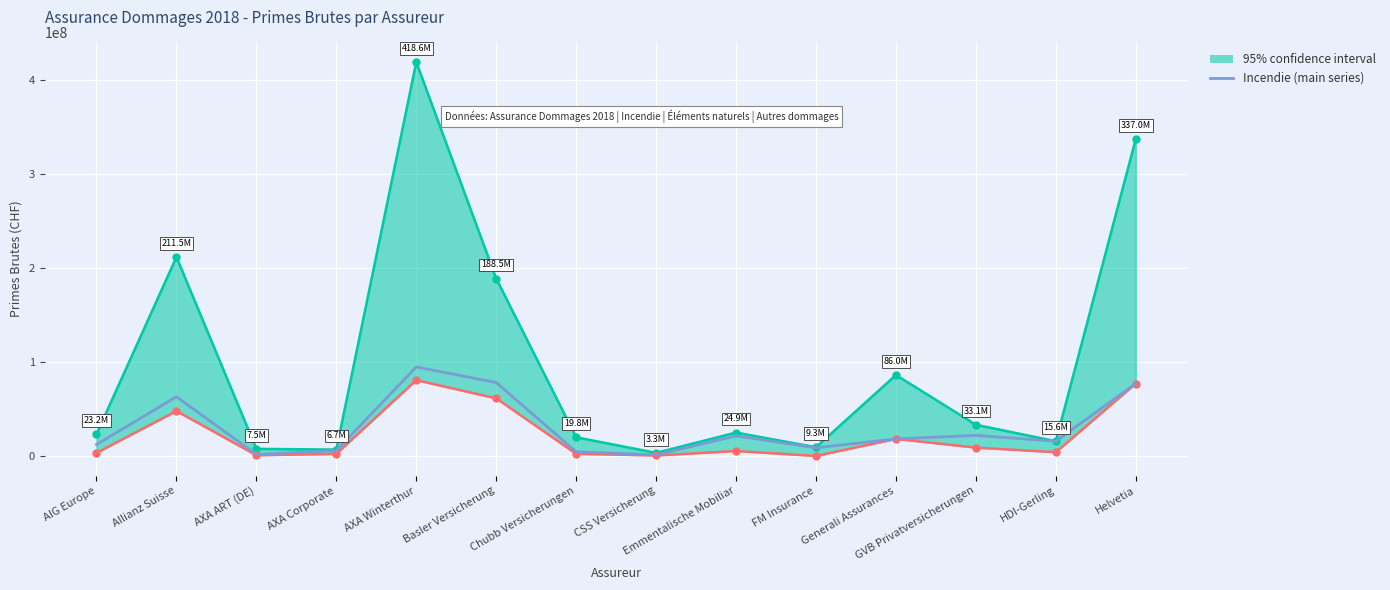

How many interior local valleys (lower than both neighbors) does the data have?

4